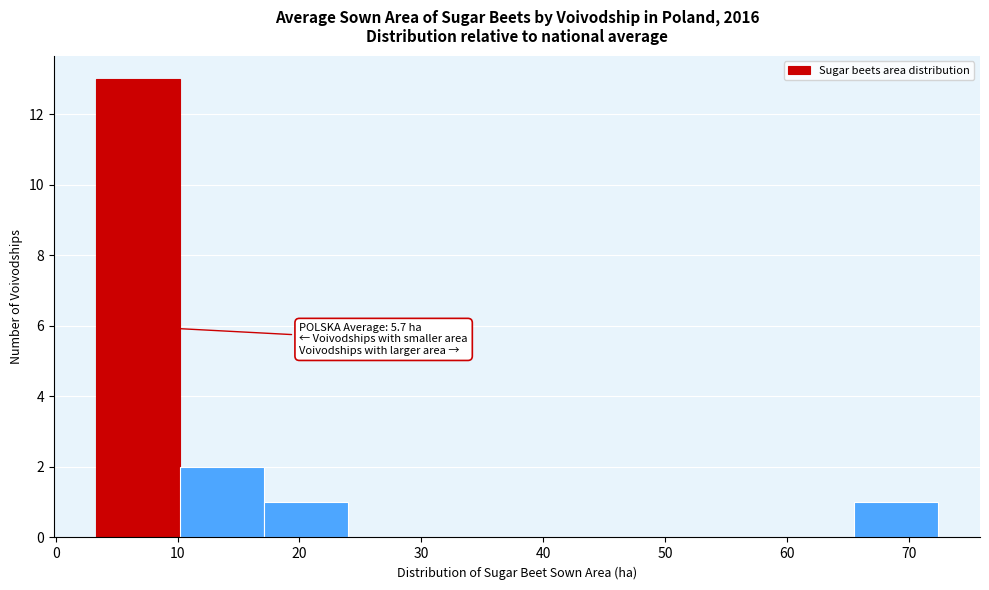

Which range on the x-axis has the tallest bar?

3 to 10